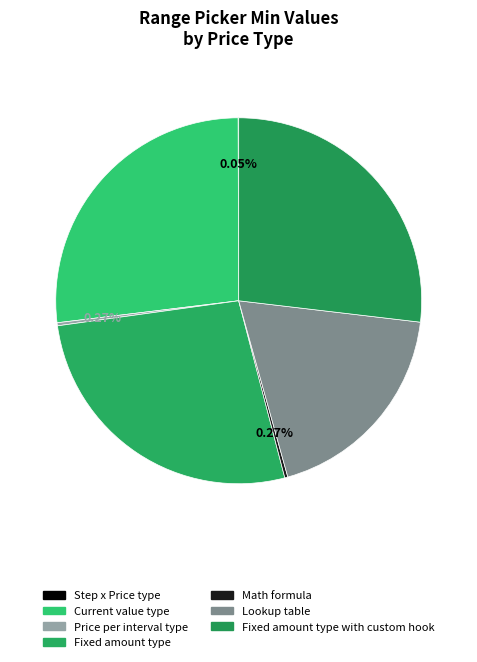

To the nearest percent, what is the difference between the largest and smallest slice percentages?

27%